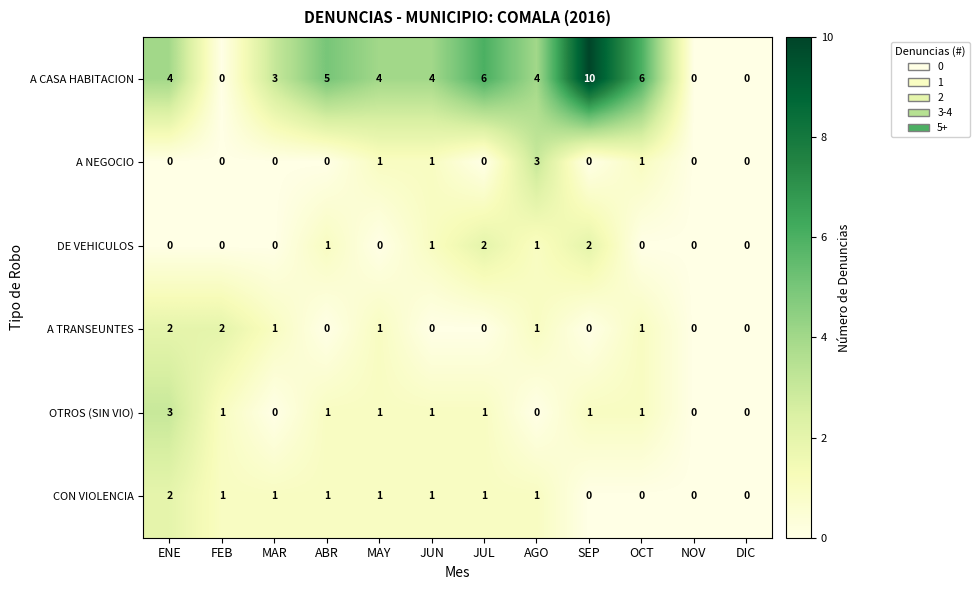

At which category does the chart reach its peak across all series?

SEP